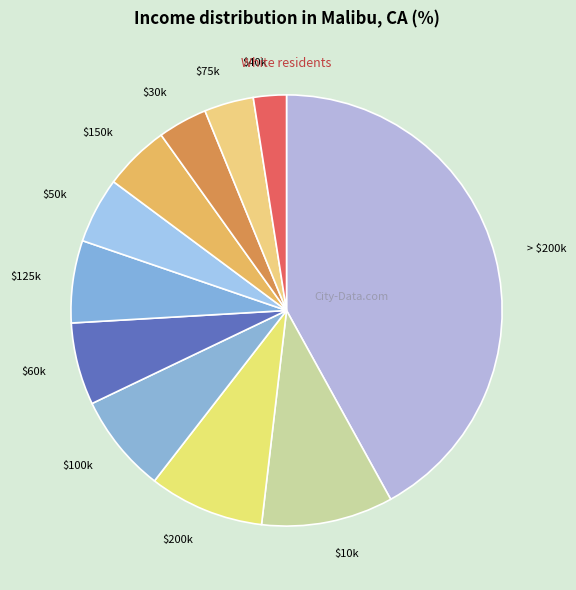

Which category has the biggest portion of the pie?

> $200k